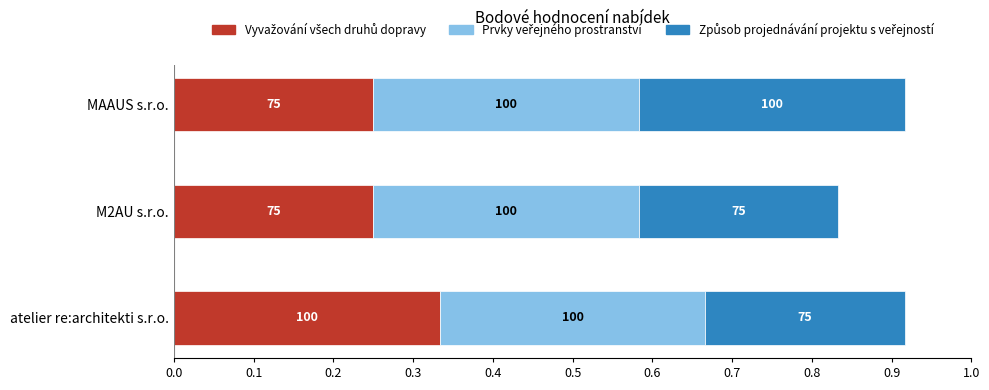

What is the value of the Vyvažování všech druhů dopravy bar at the 2nd from the left?

0.2